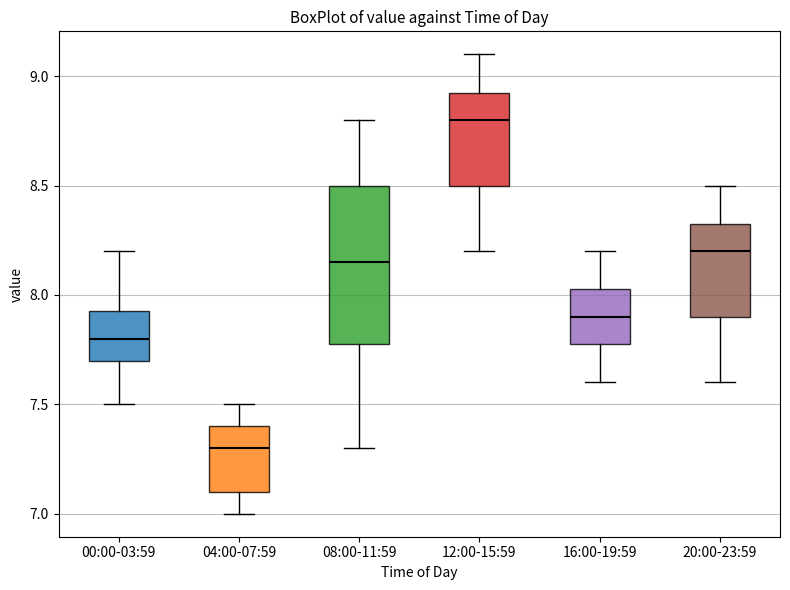

Where does the upper whisker of the box for 00:00-03:59 end on the y-axis? The values are not printed on the chart, so give them approximately, as read against the axis.

8.20